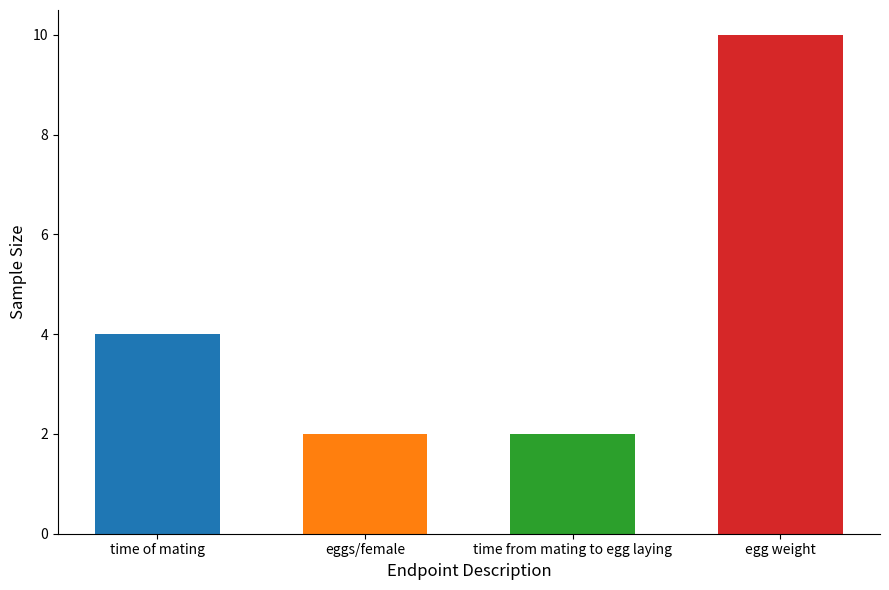

What is the label of the 2nd bar from the left?

eggs/female